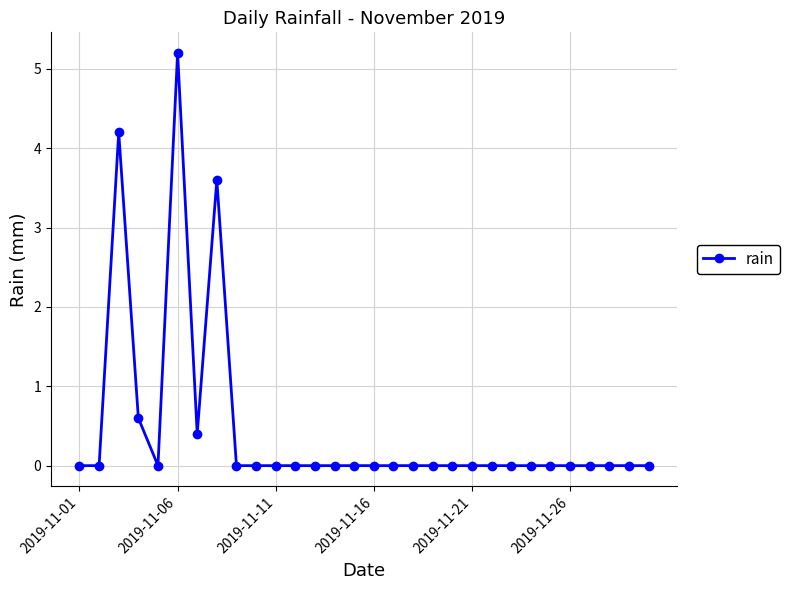

How many lines are shown in the chart?

1